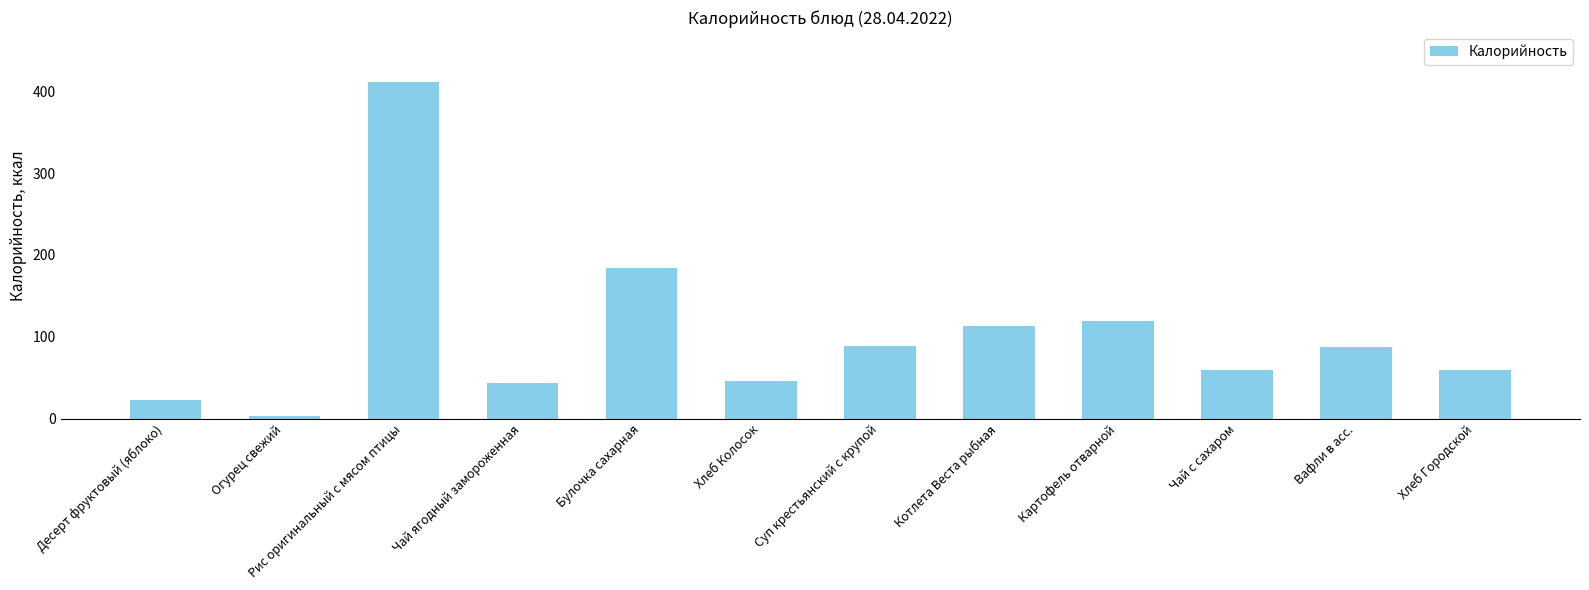

What is the difference between the maximum and second lowest values?

388.8